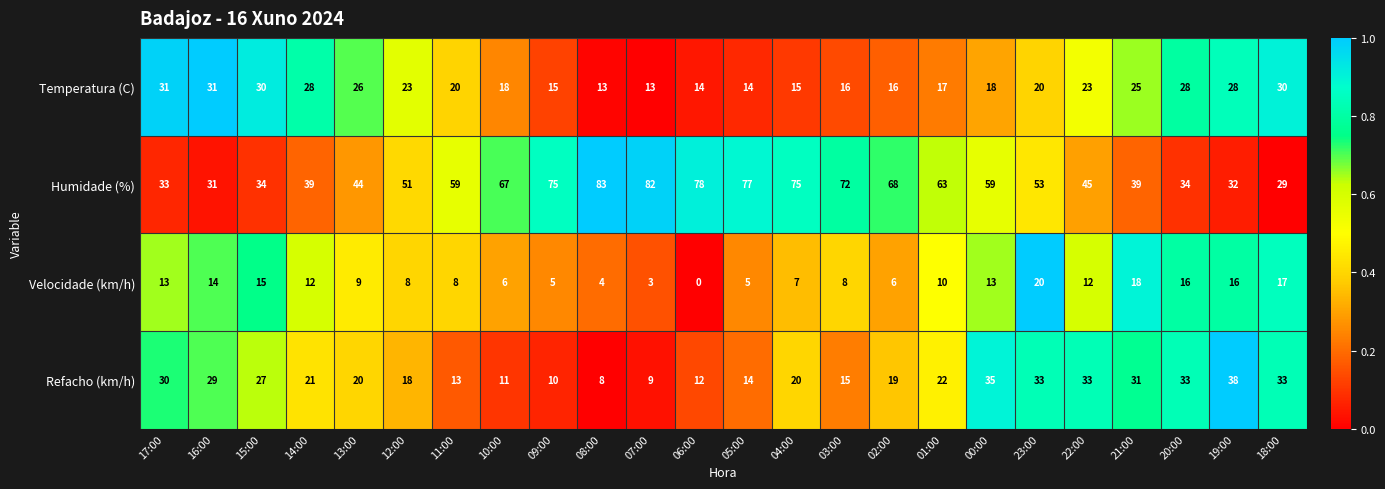

Which category has the lowest value in the Refacho (km/h) series?

08:00